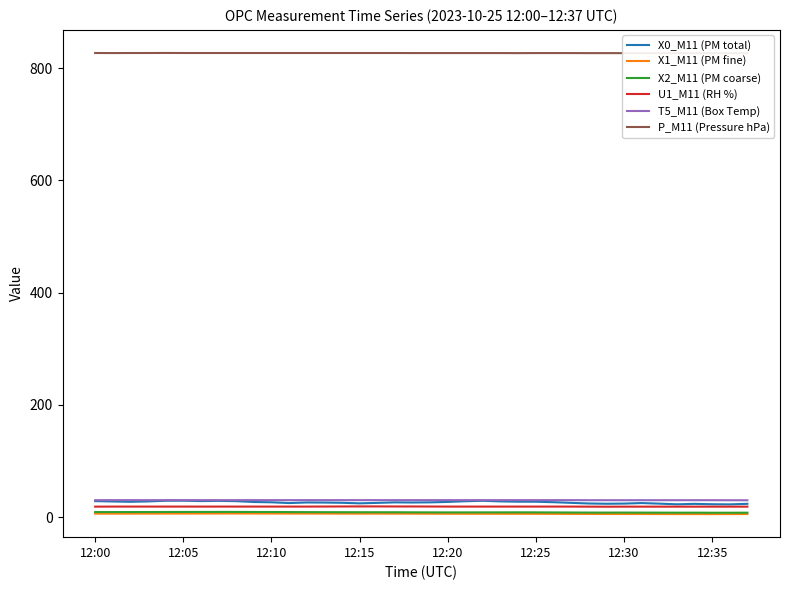

What is the maximum value for U1_M11 (RH %)?

19.0